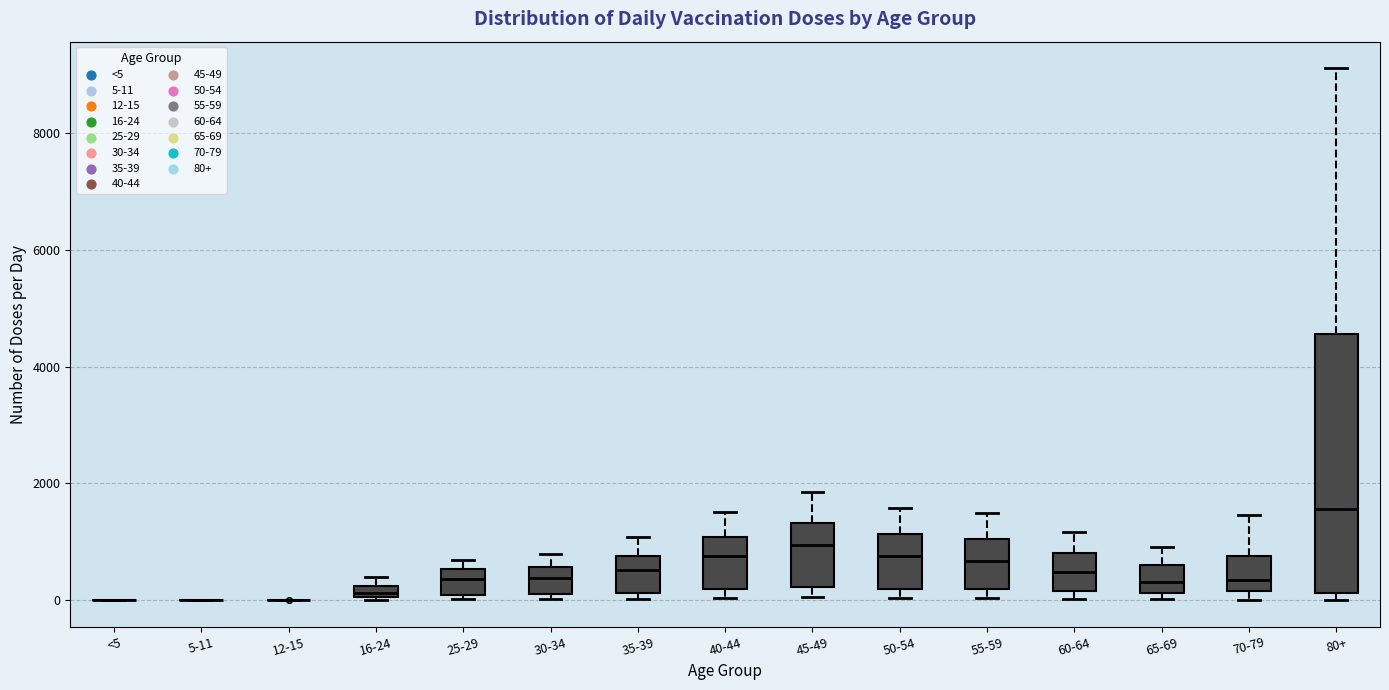

Which box is the tallest, from its lower edge to its upper edge?

80+